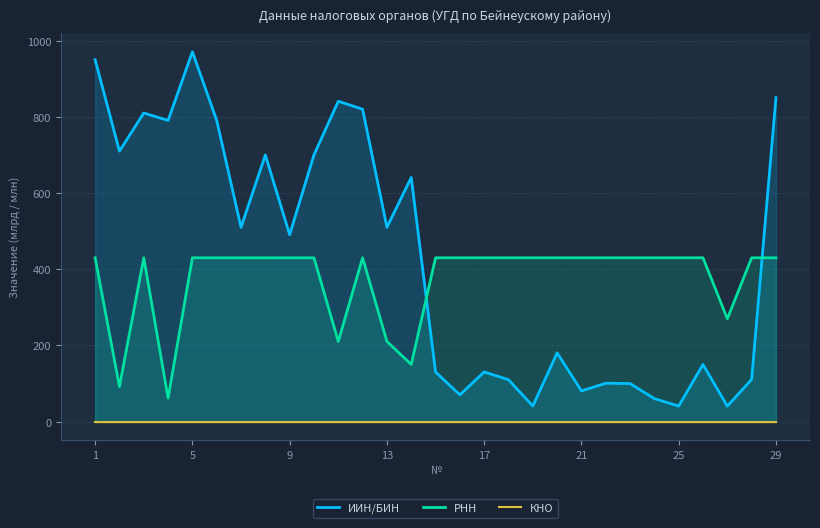

What is the spread (max minus min) of values at 18?

430.2